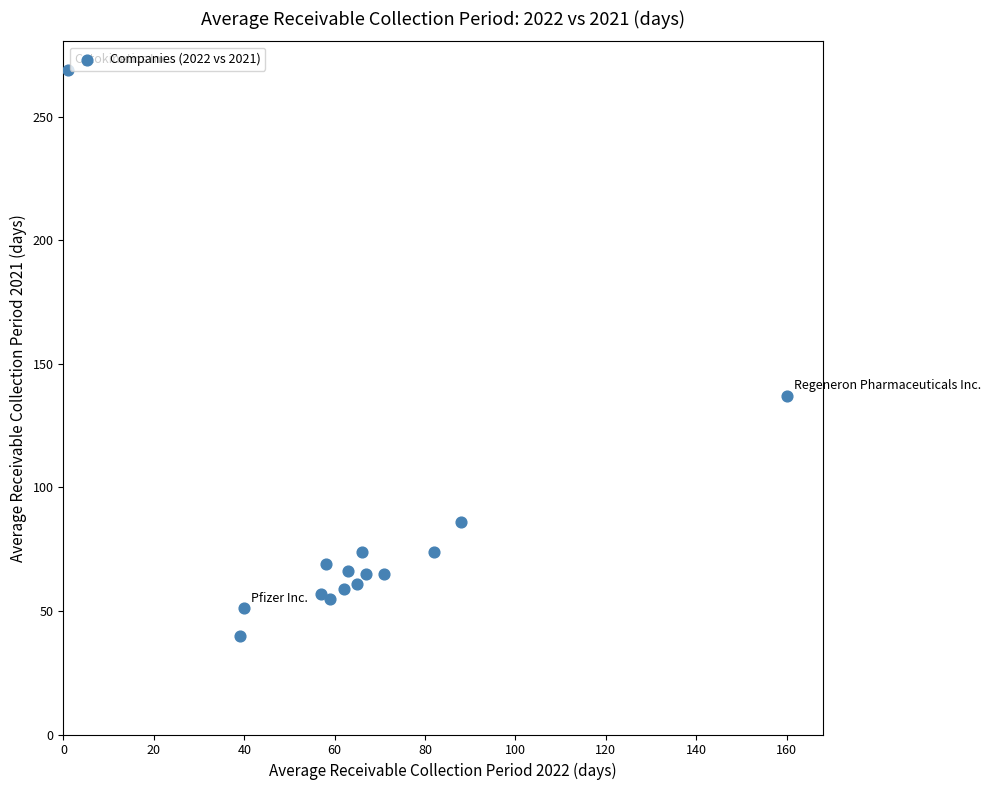

What Y value in the scatter plot is closest to 154?

137